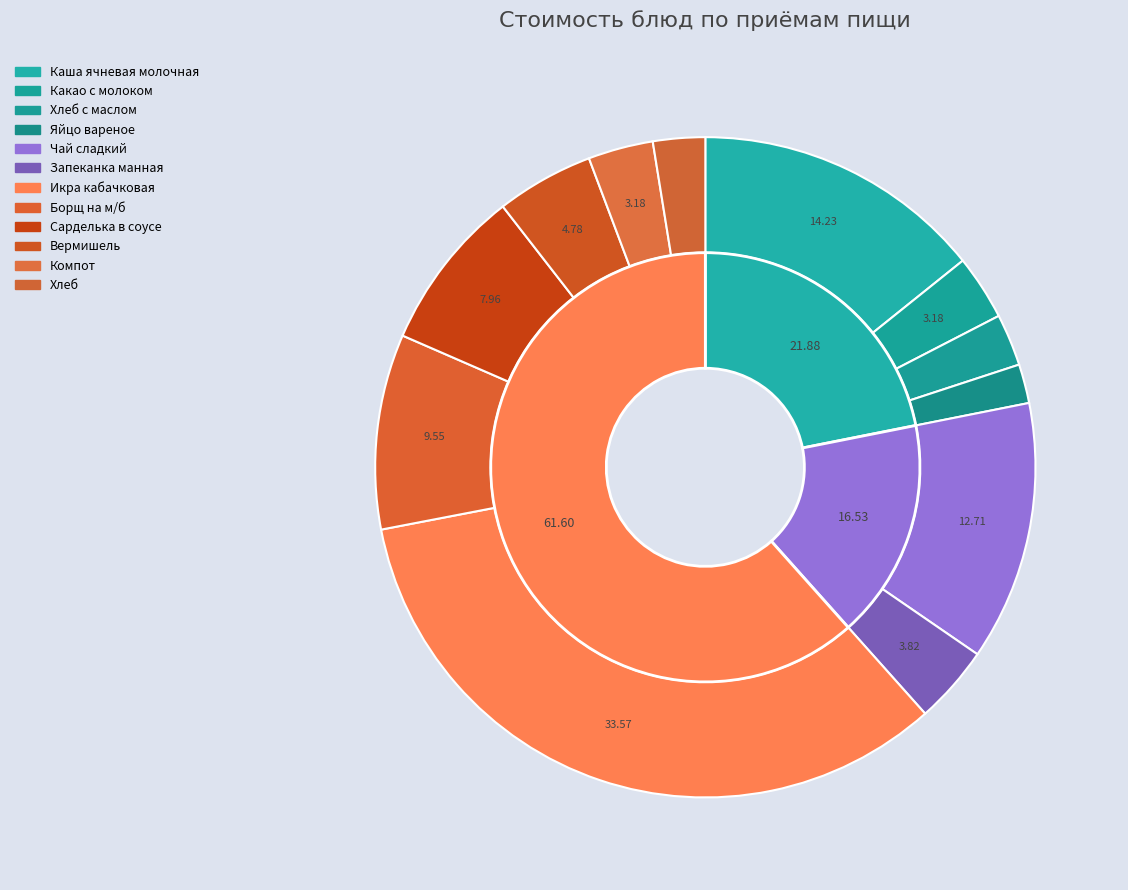

To the nearest percent, what is the difference between the Хлеб с маслом and Сарделька в соусе slice percentages?

5%